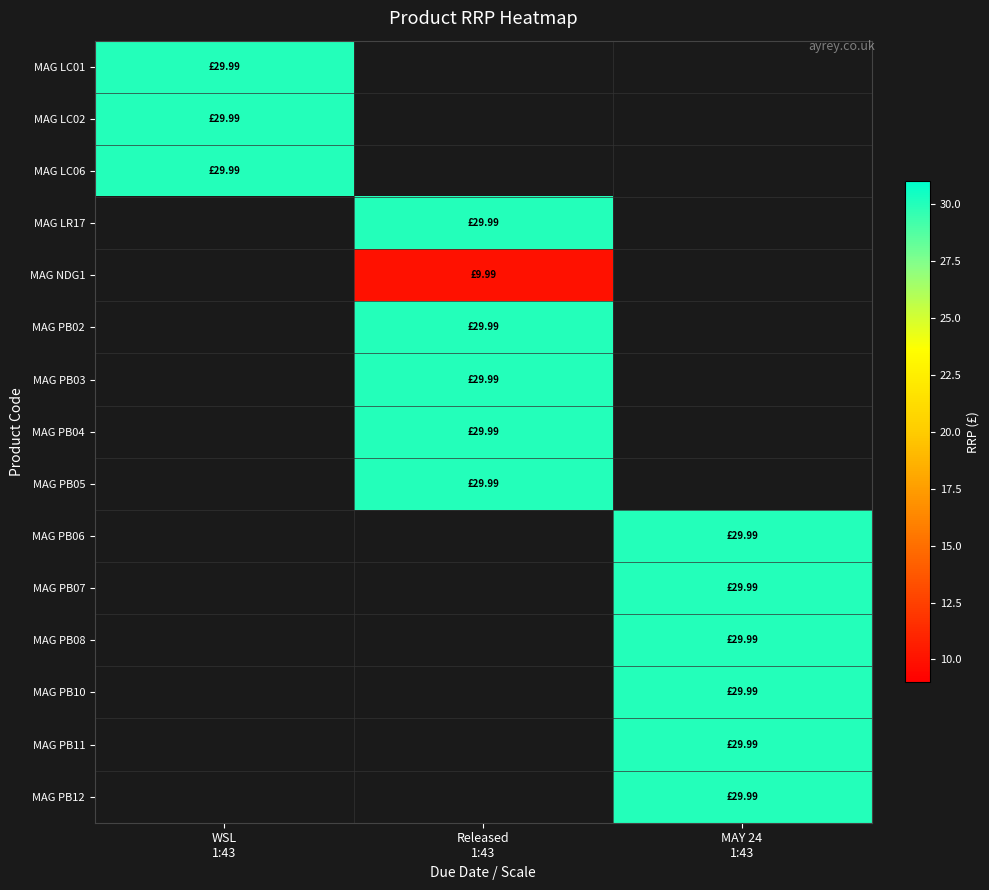

How many series are shown in this chart?

15